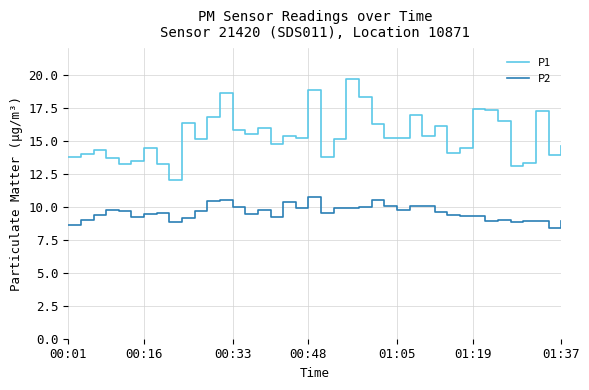

True or false: P1 and P2 cross at least once.

False